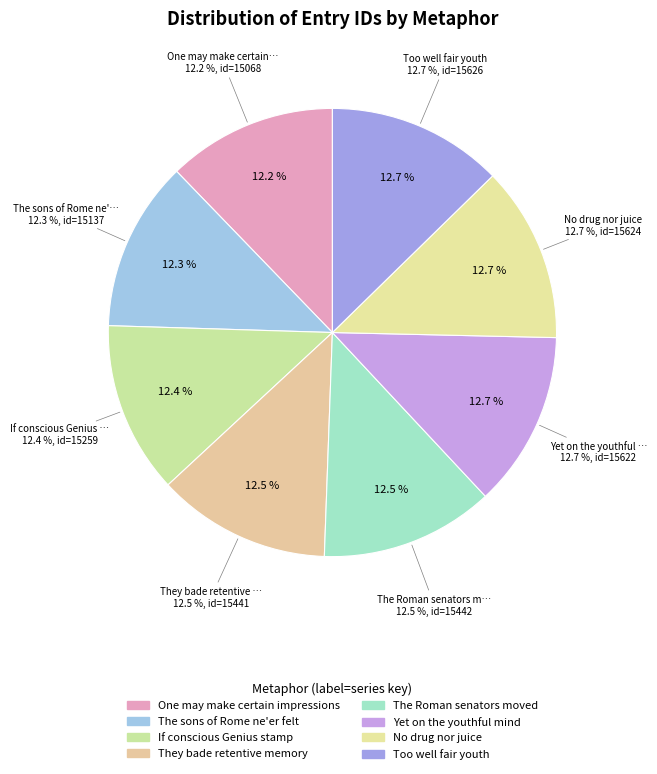

Does The sons of Rome ne'er felt account for over 50% of the chart?

No